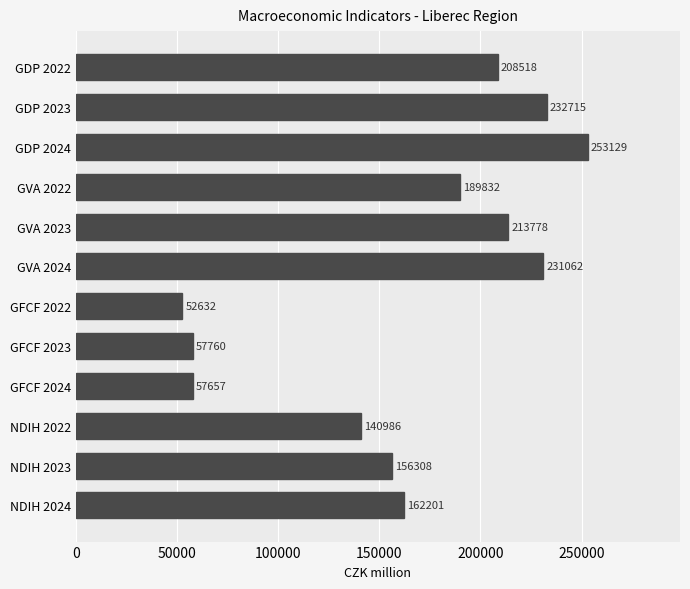

Approximately how many times larger is the value at GFCF 2024 compared to GVA 2022?

0.3